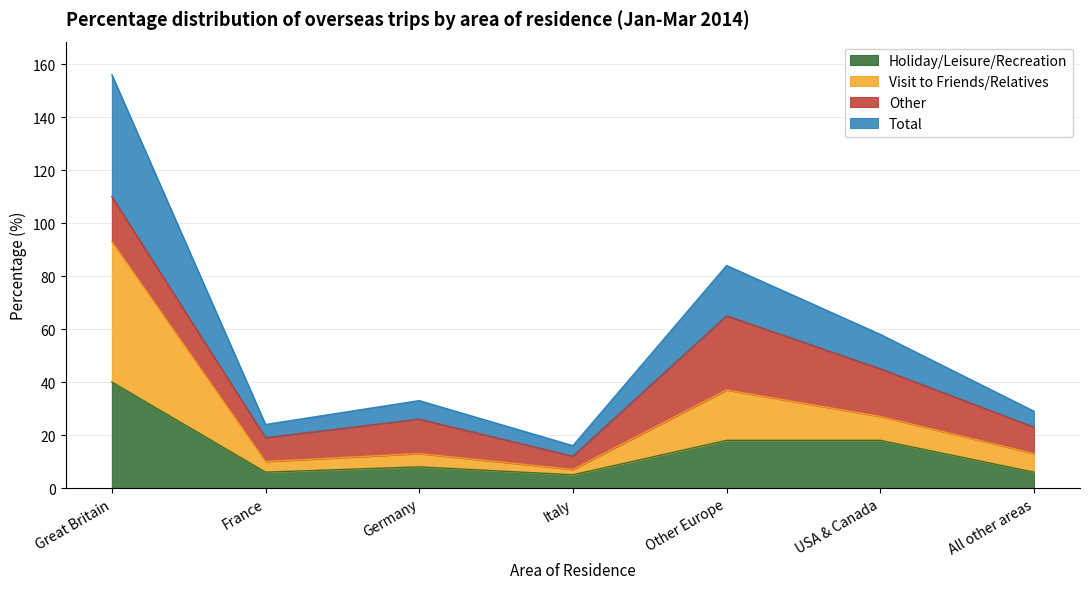

The Holiday/Leisure/Recreation series shows 18 at USA & Canada. True or false?

True